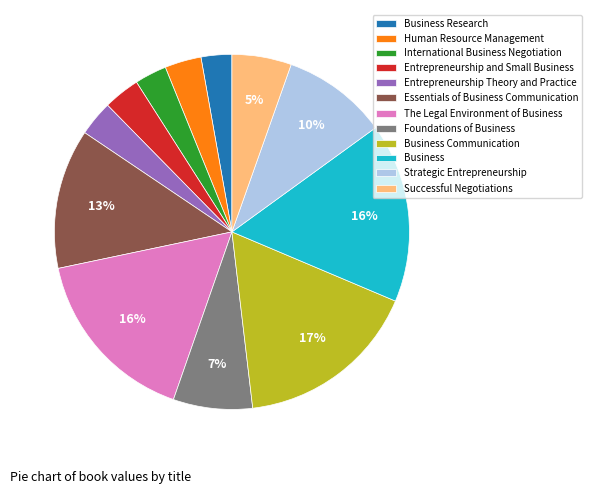

Do Entrepreneurship Theory and Practice and International Business Negotiation together represent more than half of the pie?

No